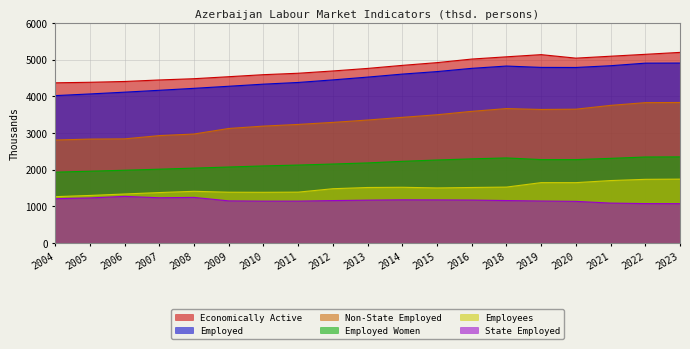

Rank the series at 2011 from highest to lowest value.

Economically Active, Employed, Non-State Employed, Employed Women, Employees, State Employed